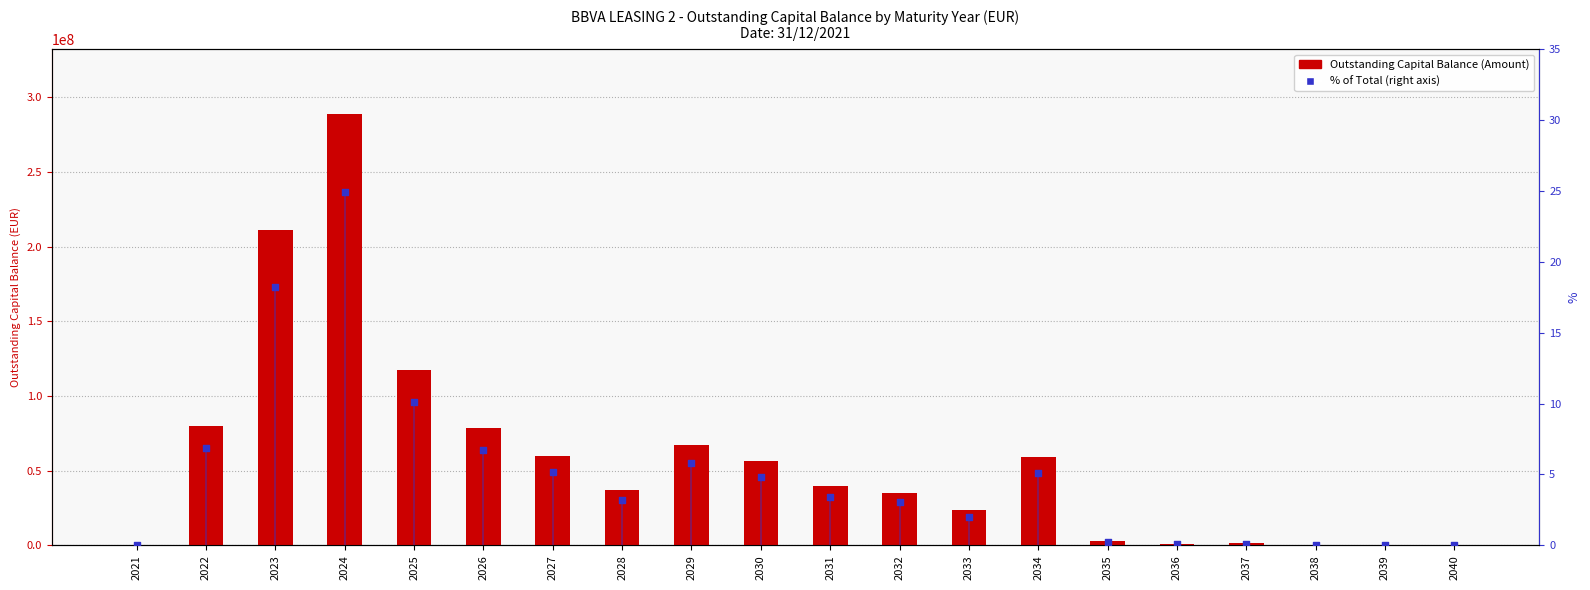

Which series reaches the minimum Y coordinate?

Outstanding Capital % 